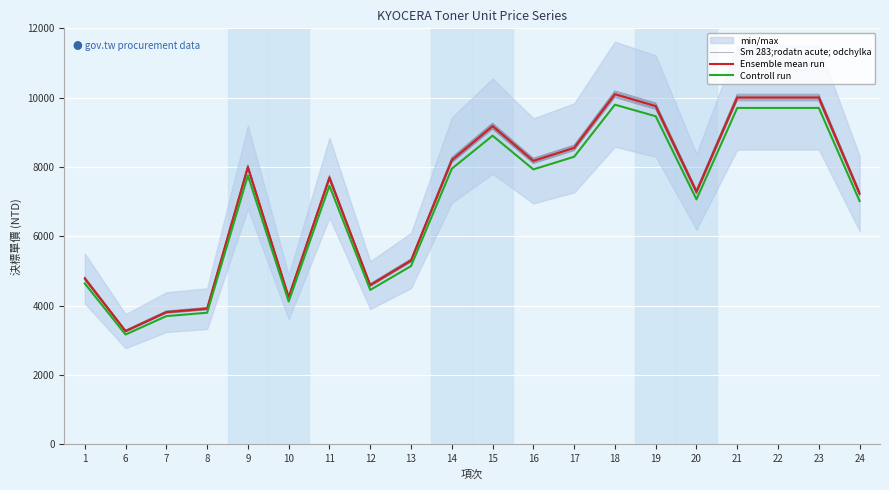

What is the value of the Ensemble mean run point at the 12th from the left?

8178.0